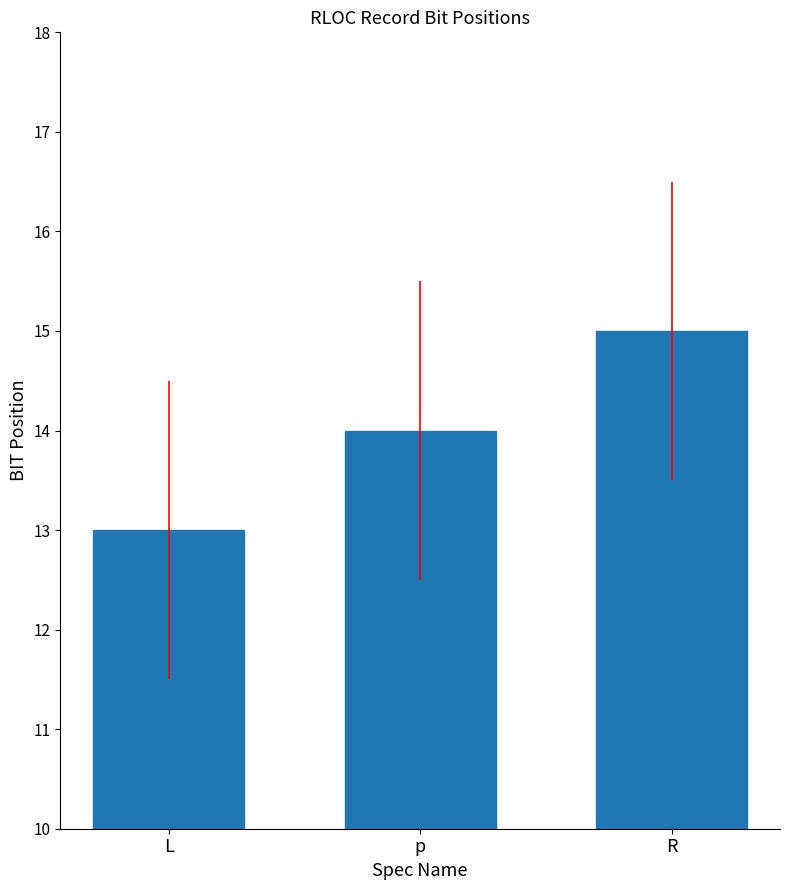

List the labels in order of value, largest first.

R, p, L